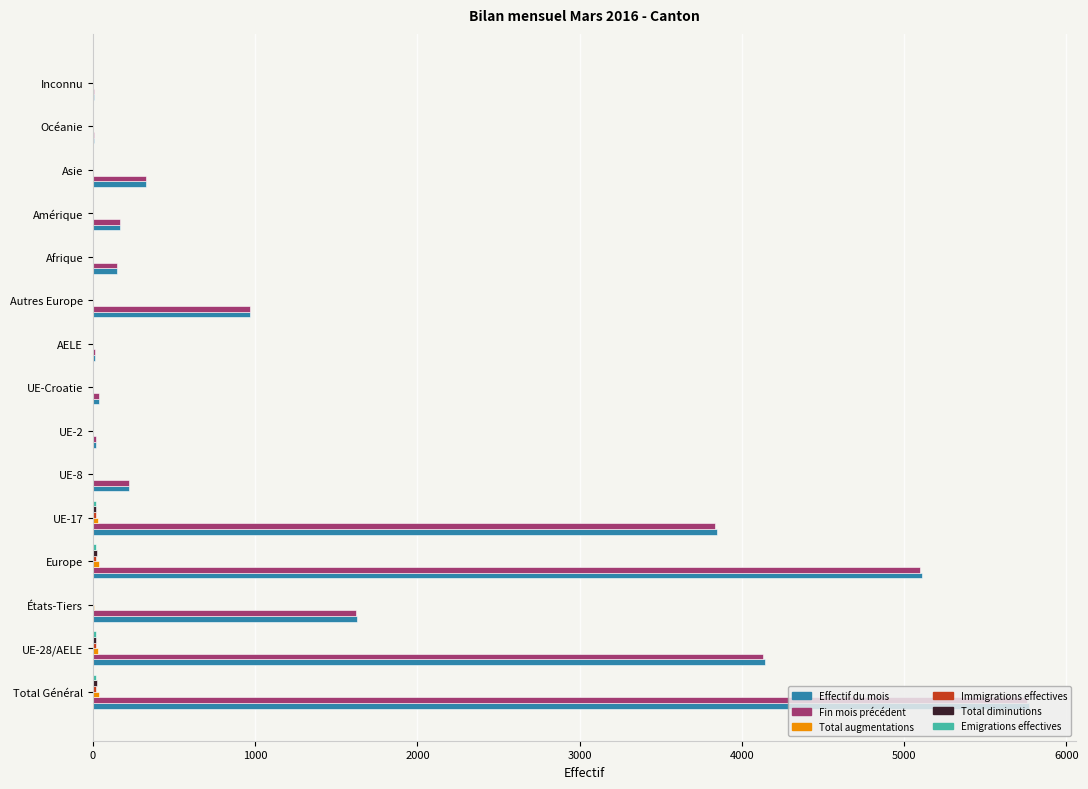

Between États-Tiers and UE-Croatie, which series saw the biggest shift?

Effectif du mois